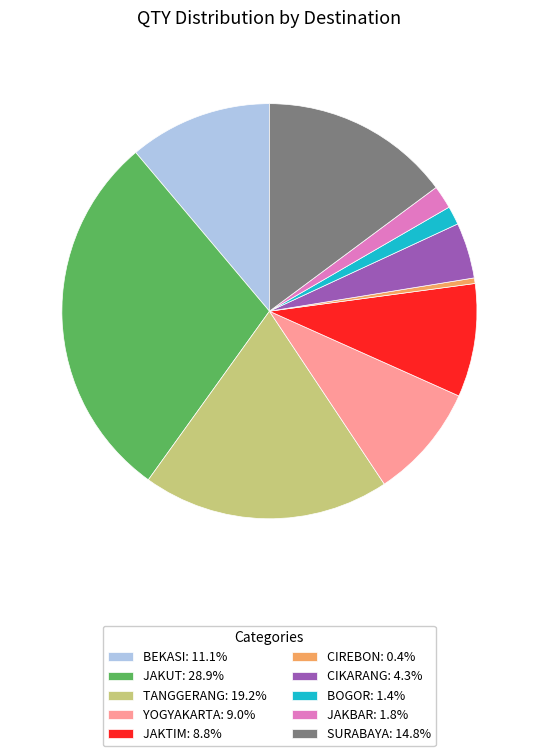

Approximately how many times larger is the value at CIKARANG: 4.3% compared to BOGOR: 1.4%?

3.0